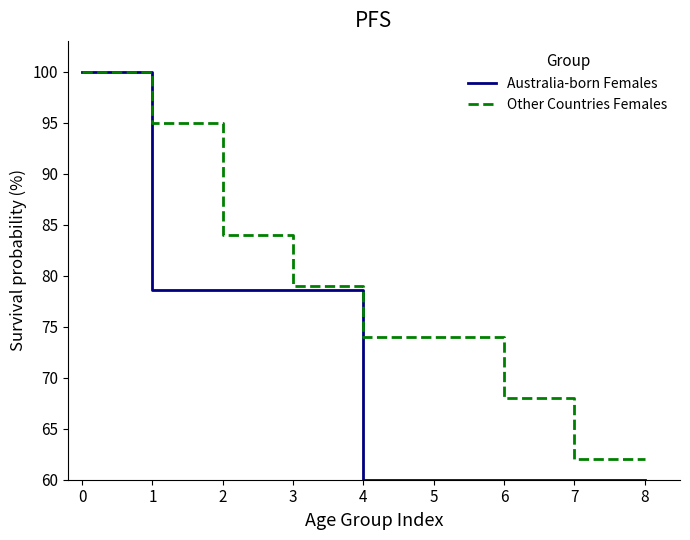

How many lines are shown in the chart?

2